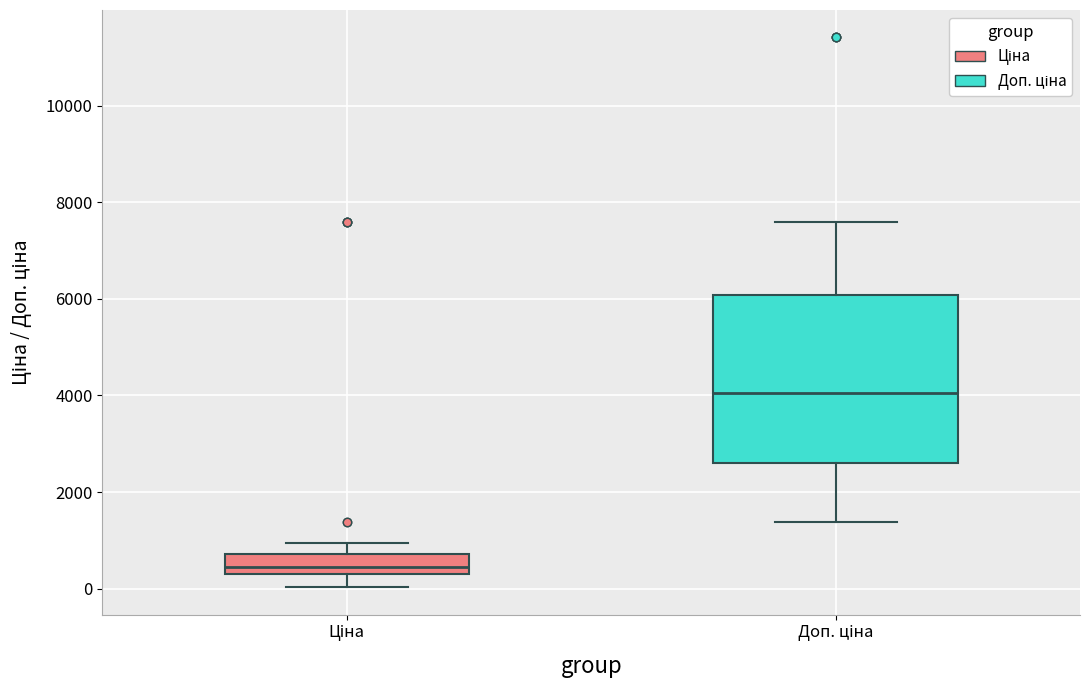

Where does the upper whisker of the box for Ціна end on the y-axis? The values are not printed on the chart, so give them approximately, as read against the axis.

1000